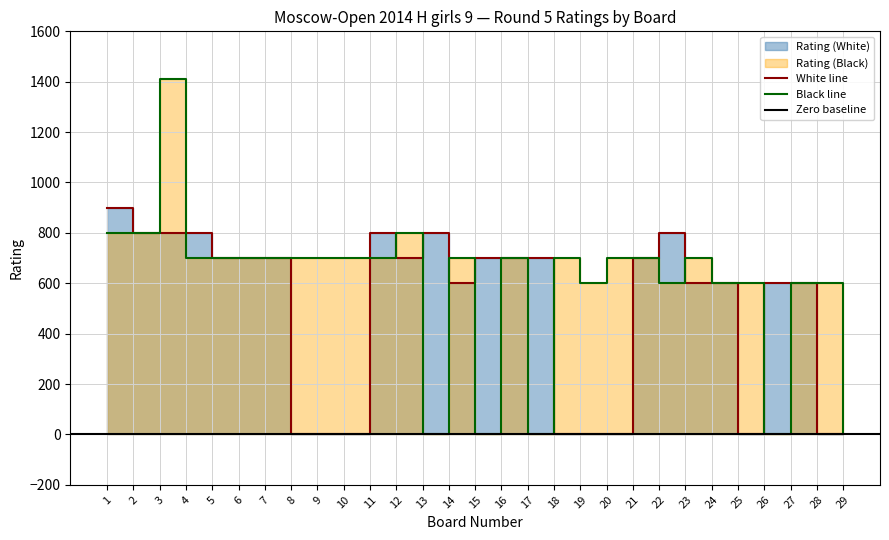

Reading left to right, what are all the values shown in this chart?

Rating (White): 1=900	2=800	3=800	4=800	5=700	6=700	7=700	8=0	9=0	10=0	11=800	12=700	13=800	14=600	15=700	16=700	17=700	18=0	19=0	20=0	21=700	22=800	23=600	24=600	25=0	26=600	27=600	28=0	29=0
Rating (Black): 1=800	2=800	3=1412	4=700	5=700	6=700	7=700	8=700	9=700	10=700	11=700	12=800	13=0	14=700	15=0	16=700	17=0	18=700	19=600	20=700	21=700	22=600	23=700	24=600	25=600	26=0	27=600	28=600	29=0